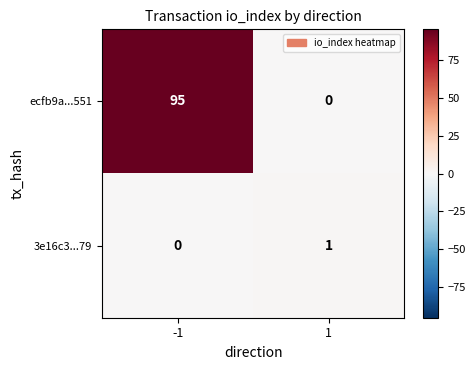

What is the sum of the ecfb9a...551 values at -1 and 1?

95